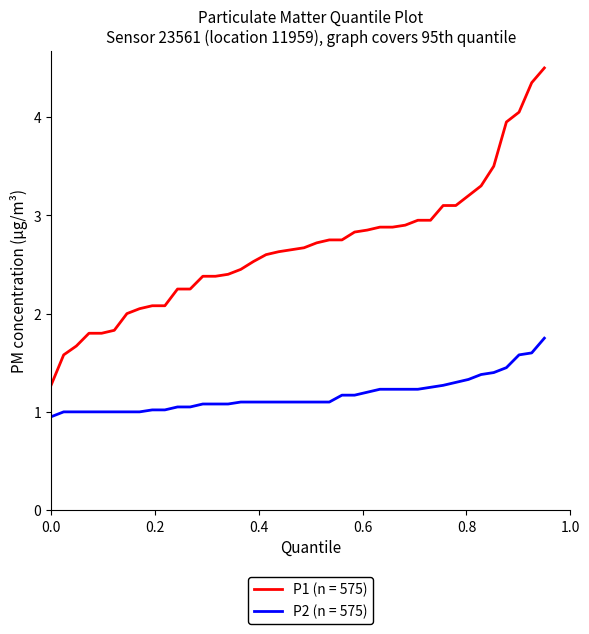

What is the greatest value displayed?

4.5